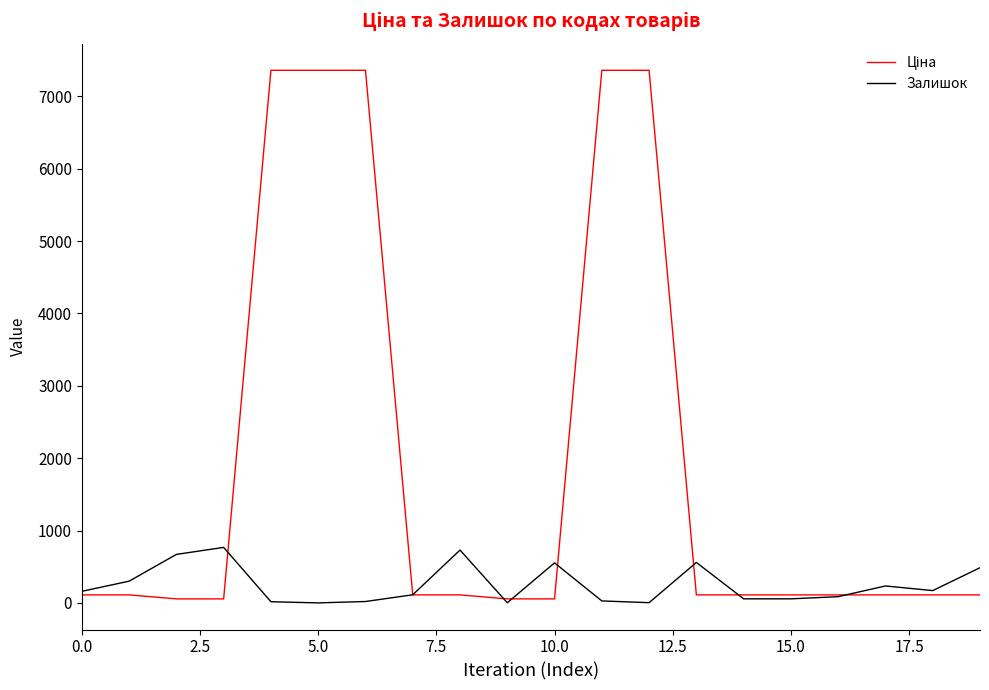

What is the highest value of the Залишок series?

767.0